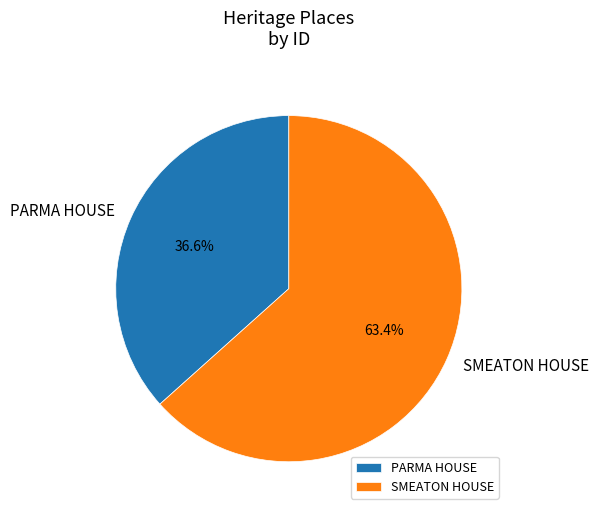

How many segments does this pie chart have?

2